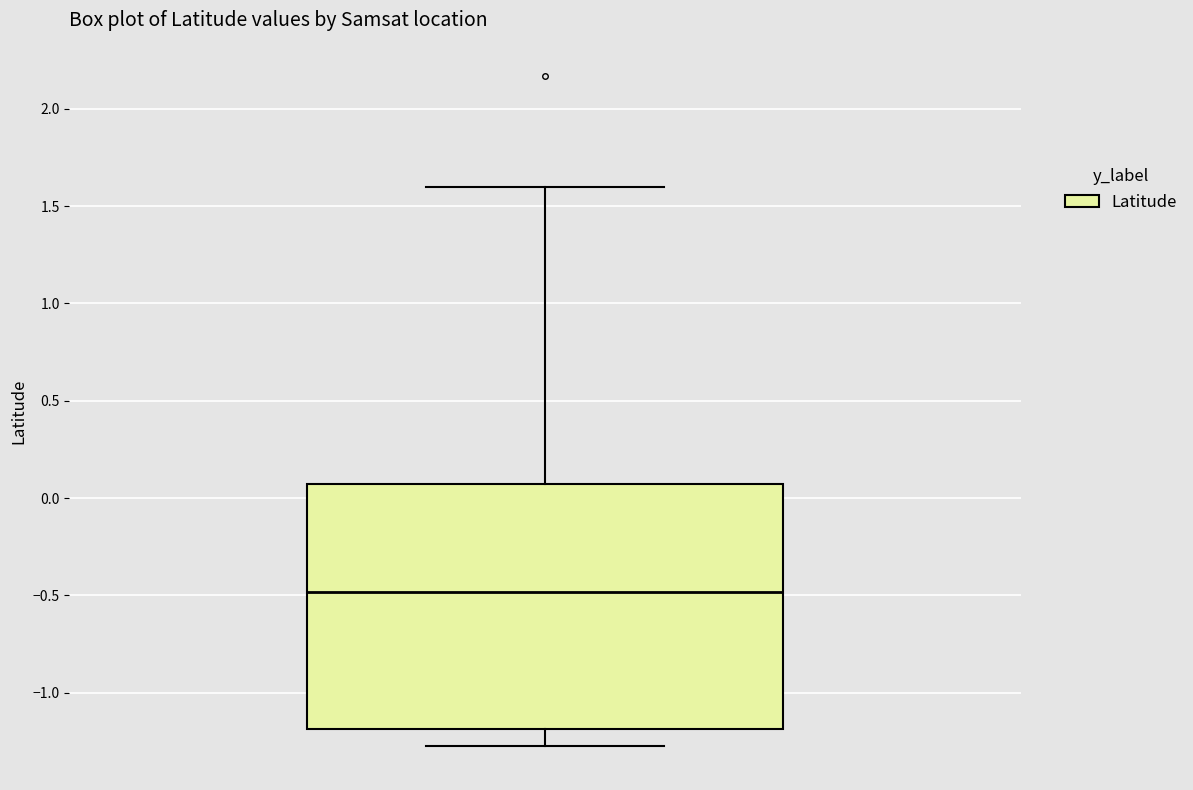

Read this box plot against the y-axis: the position of the median line, the range covered by the box, and the ends of both whiskers. The values are not printed on the chart, so give them approximately, as read against the axis.

median -0.50, box -1.20 to 0.05, whiskers -1.30 to 1.60